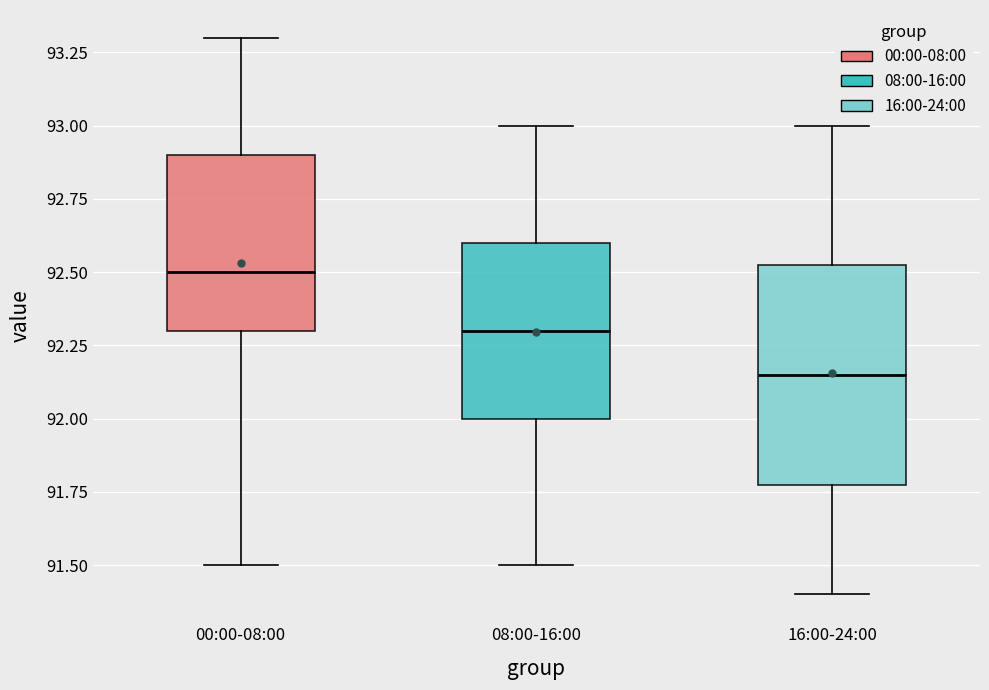

Which box has the highest median line?

00:00-08:00